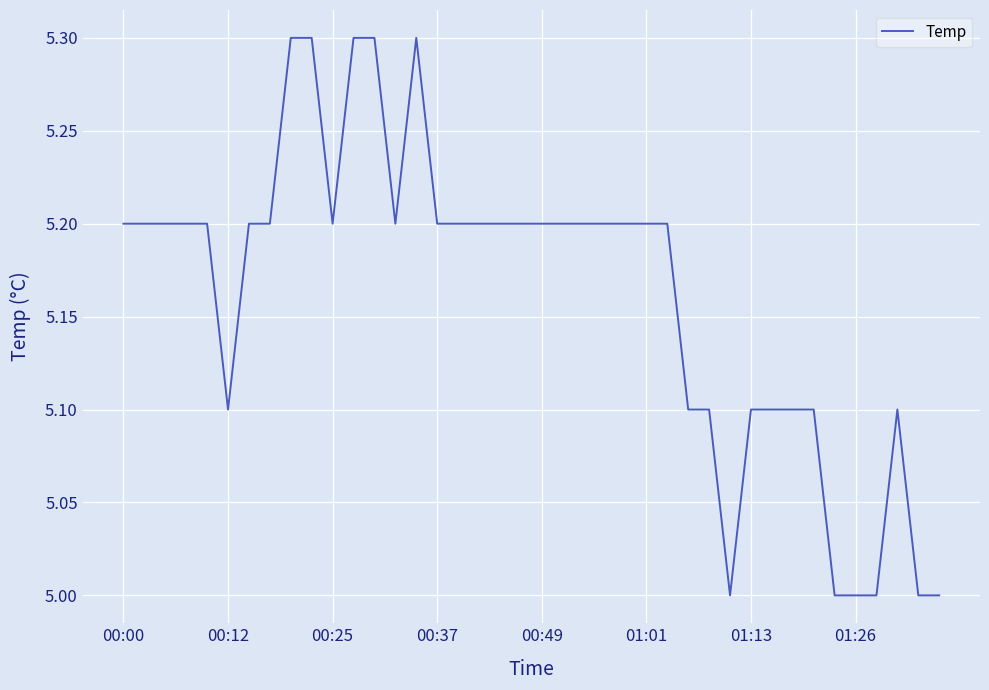

What is the smallest value displayed?

5.0